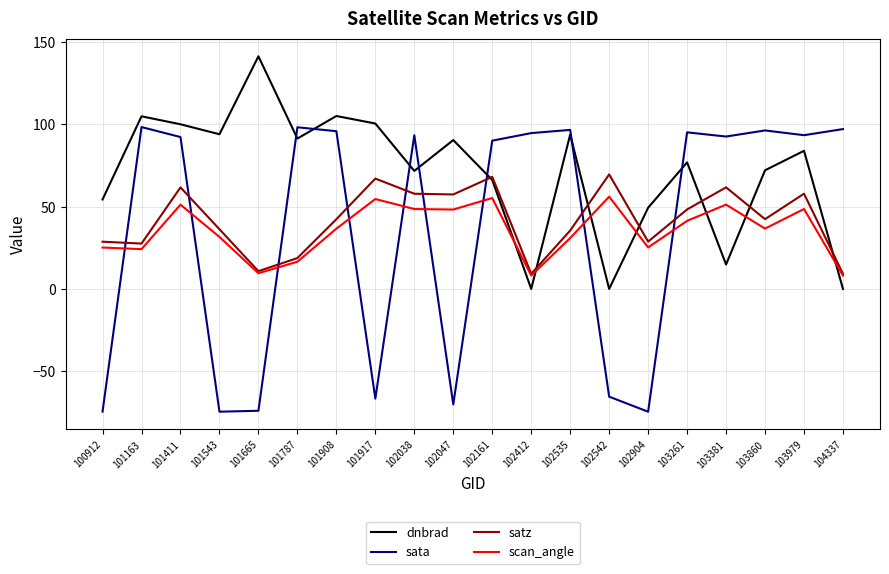

What is the lowest value of the sata series?

-74.4